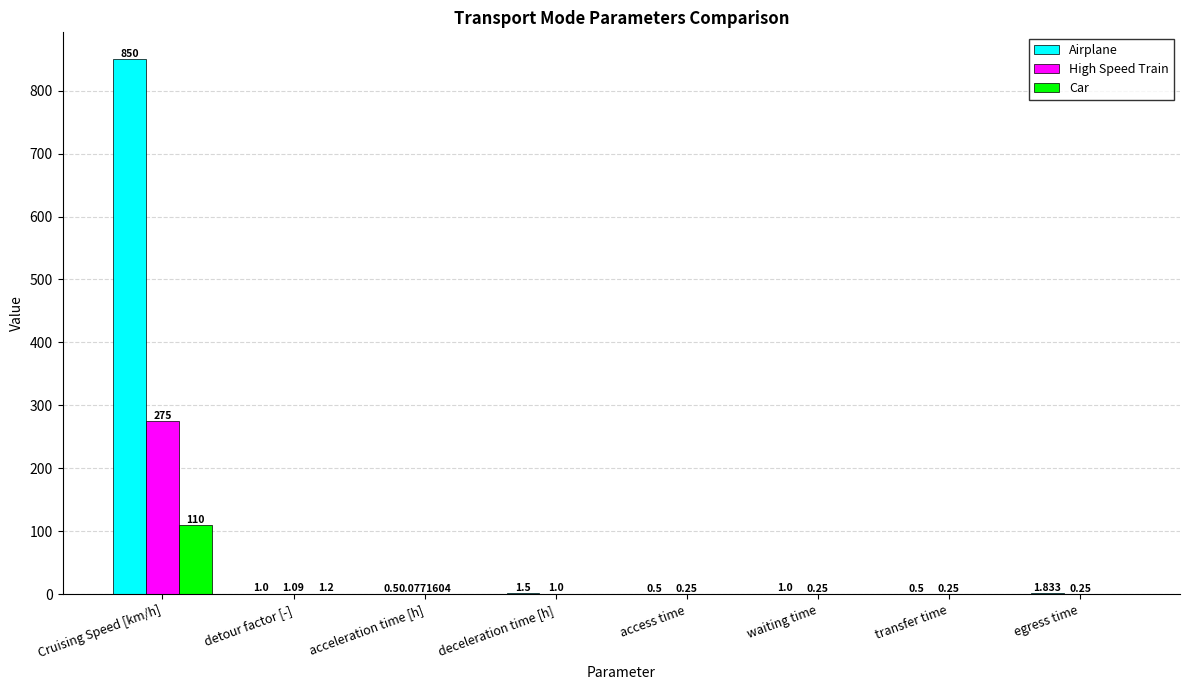

Which series has the widest spread of values?

Airplane